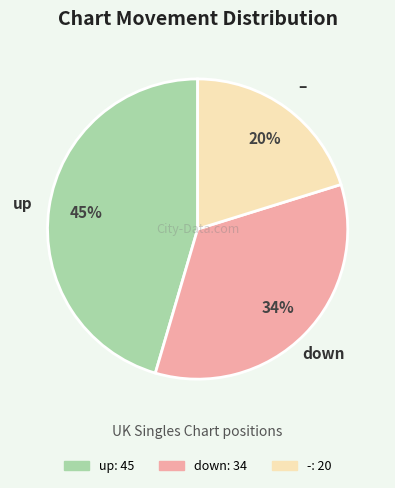

How many segments does this pie chart have?

3